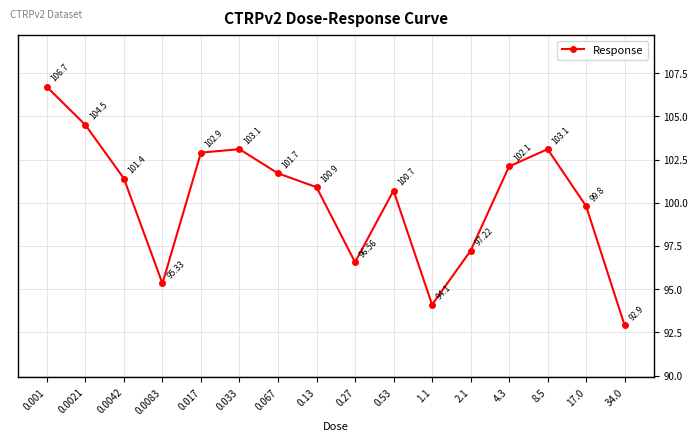

What is the average value?

100.2